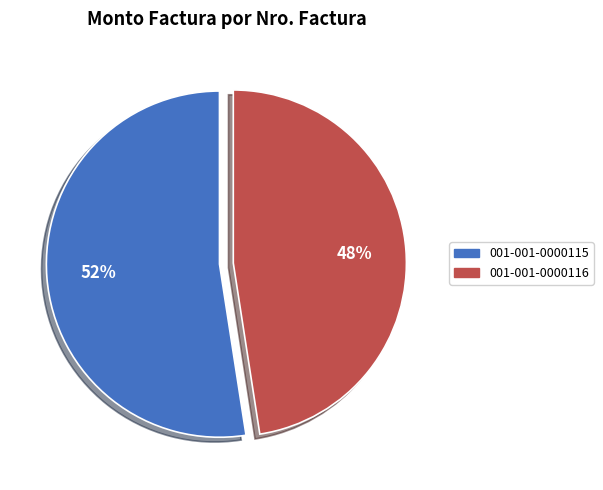

Combined, do 001-001-0000116 and 001-001-0000115 account for over 50%?

Yes